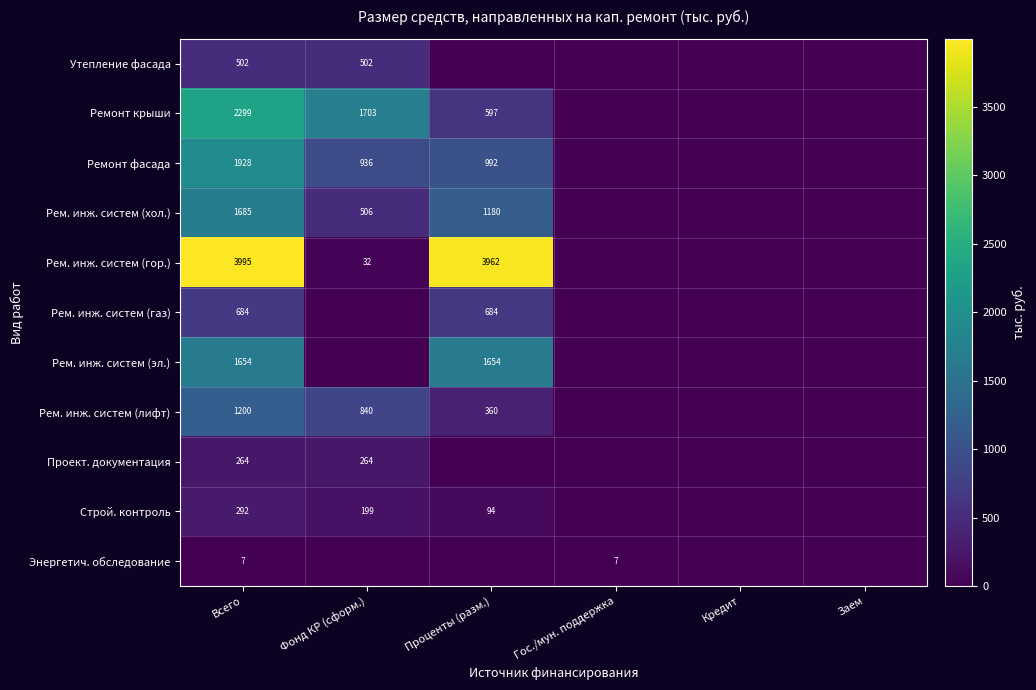

What is the total value across all series at Всего?

14510